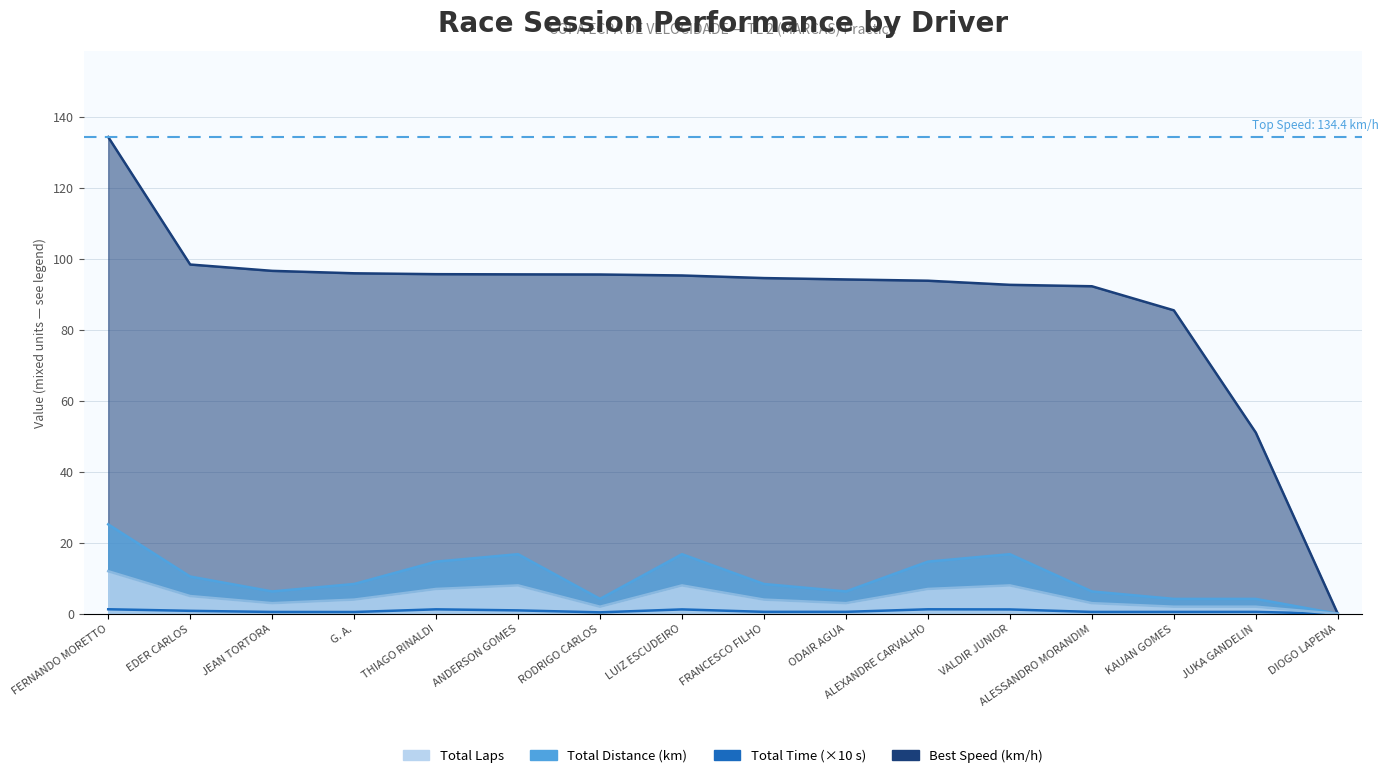

What is the difference between the second highest and second lowest values in the Total Time series?

0.9